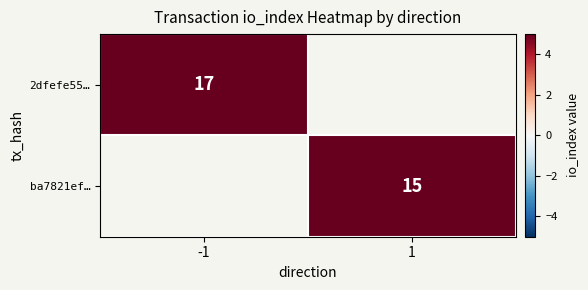

Count the number of categories in the chart.

2